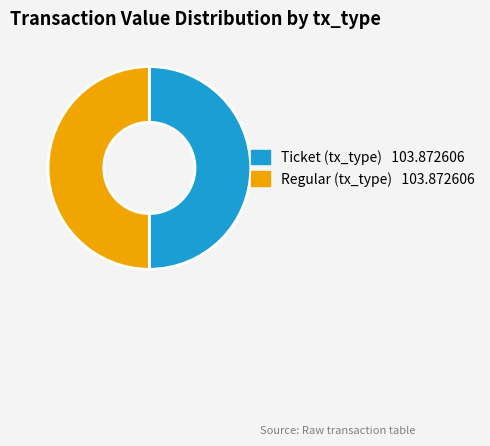

Which category has the smallest portion of the pie?

Ticket (io_index=0)